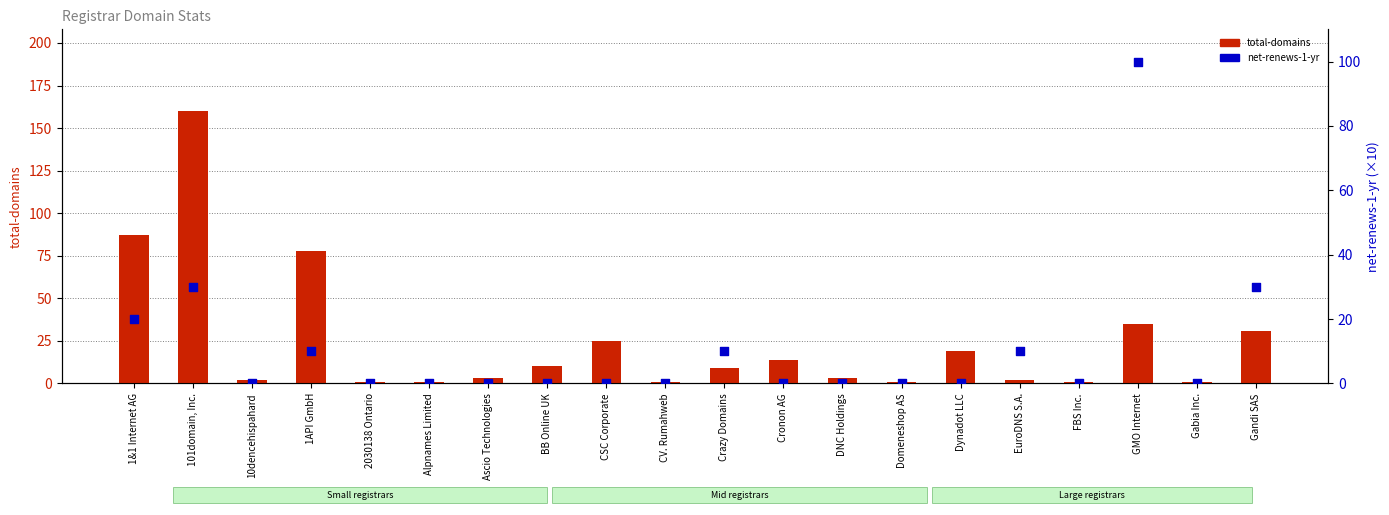

At which category is the sum across all series the highest?

101domain, Inc.